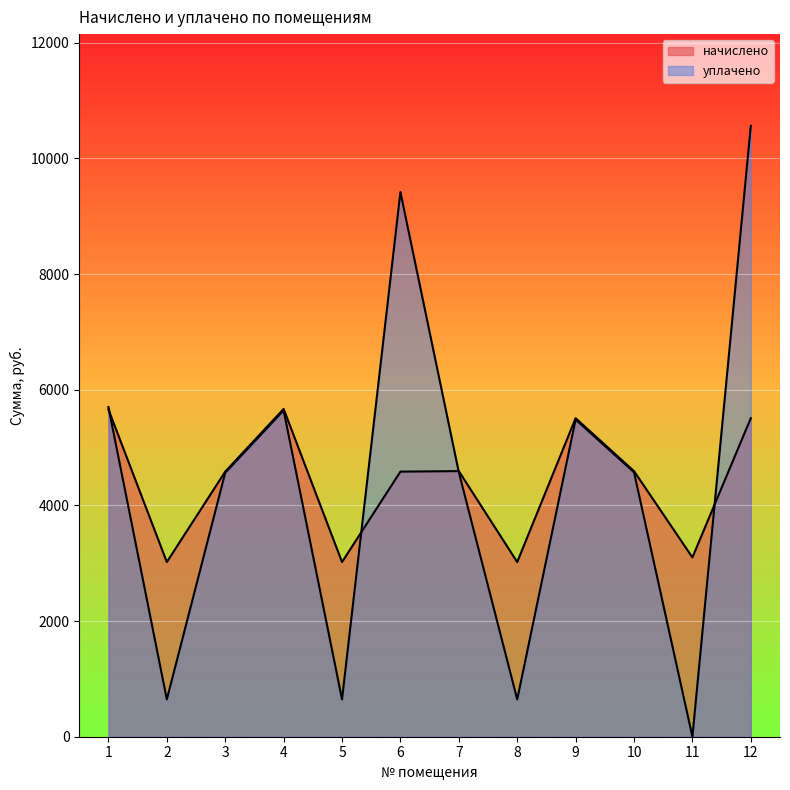

True or false: начислено and уплачено cross at least once.

True